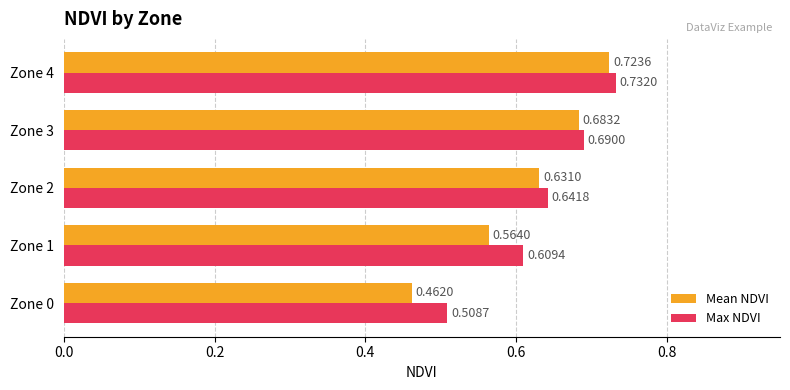

Rank the categories by Max NDVI value from highest to lowest.

Zone 4, Zone 3, Zone 2, Zone 1, Zone 0